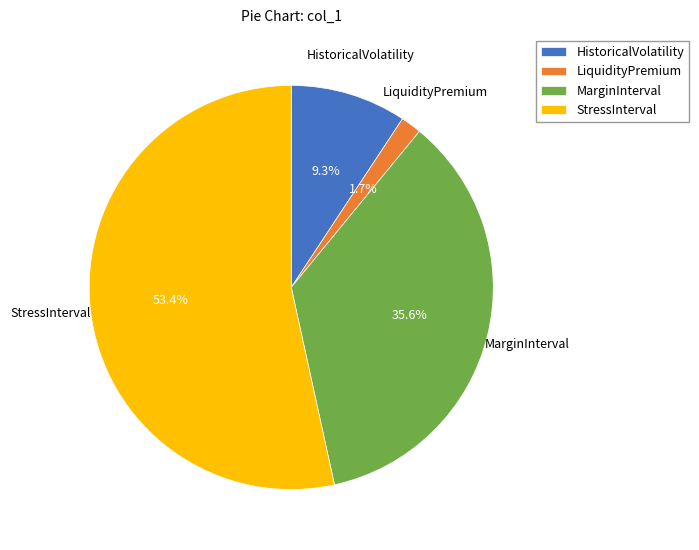

Rank the categories by value from lowest to highest.

LiquidityPremium, HistoricalVolatility, MarginInterval, StressInterval